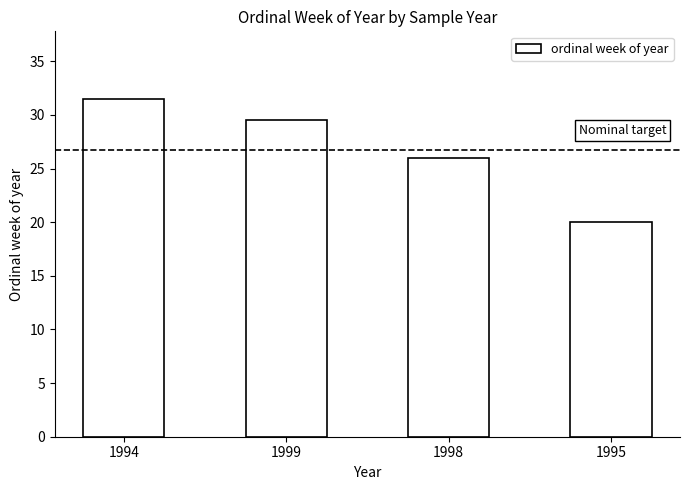

What position from the left is 1995?

4